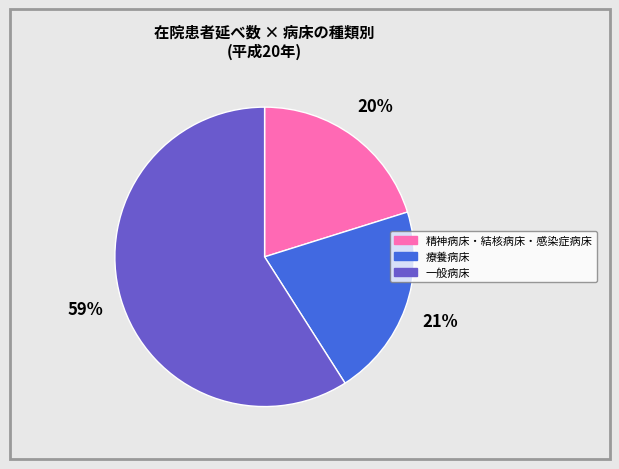

To the nearest percent, what is the average slice percentage?

33%